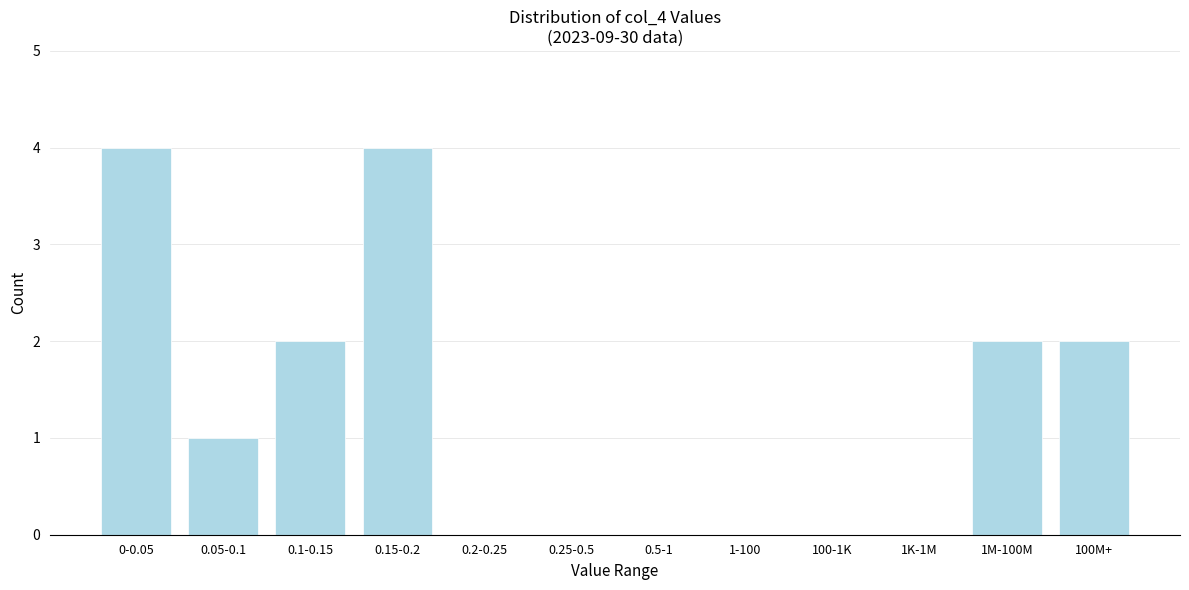

Reading right to left, extract all data points from this chart.

100M+=2	1M-100M=2	1K-1M=0	100-1K=0	1-100=0	0.5-1=0	0.25-0.5=0	0.2-0.25=0	0.15-0.2=4	0.1-0.15=2	0.05-0.1=1	0-0.05=4